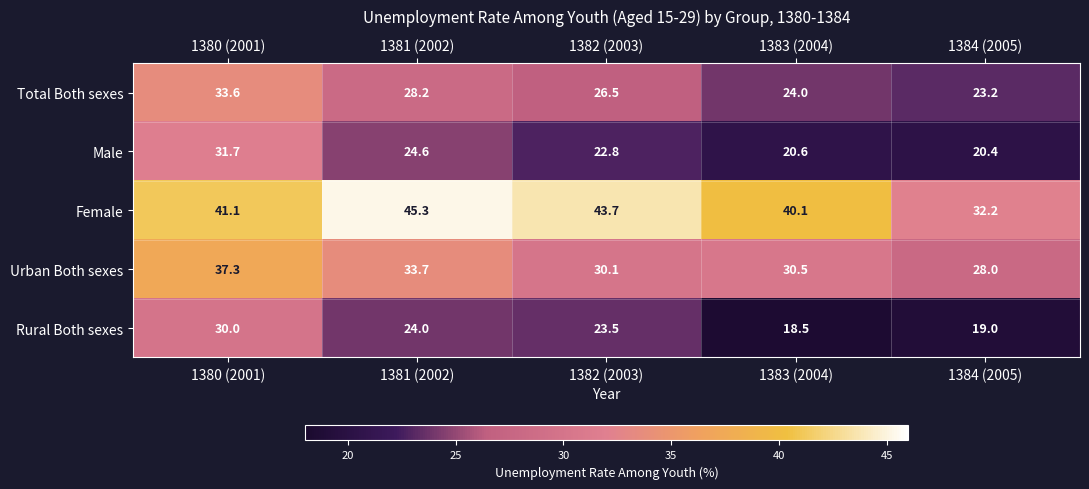

What is the difference between the Total Both sexes values at 1382 (2003) and 1380 (2001)?

7.1